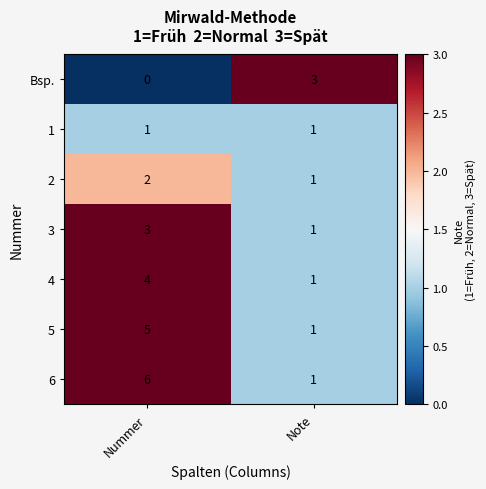

How many series are shown in this chart?

7